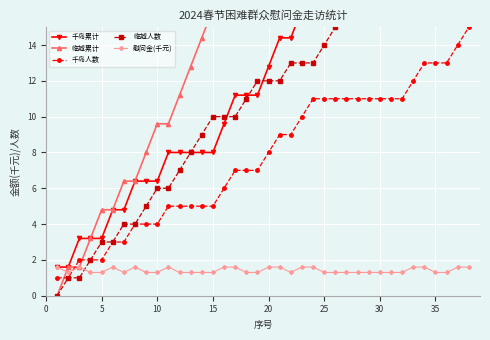

How many lines are shown in the chart?

5